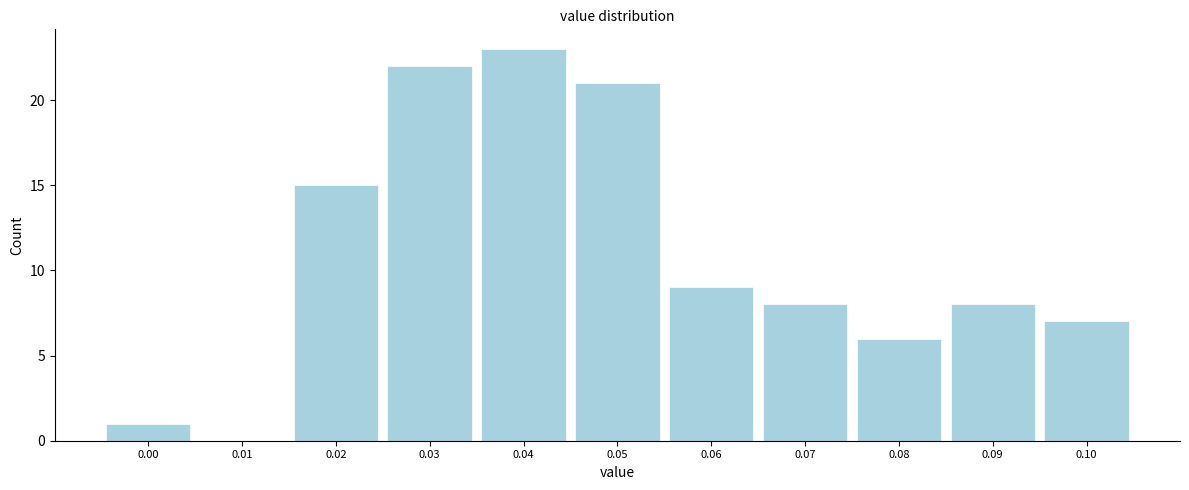

Reading right to left, extract all data points from this chart.

0.10=7	0.09=8	0.08=6	0.07=8	0.06=9	0.05=21	0.04=23	0.03=22	0.02=15	0.01=0	0.00=1